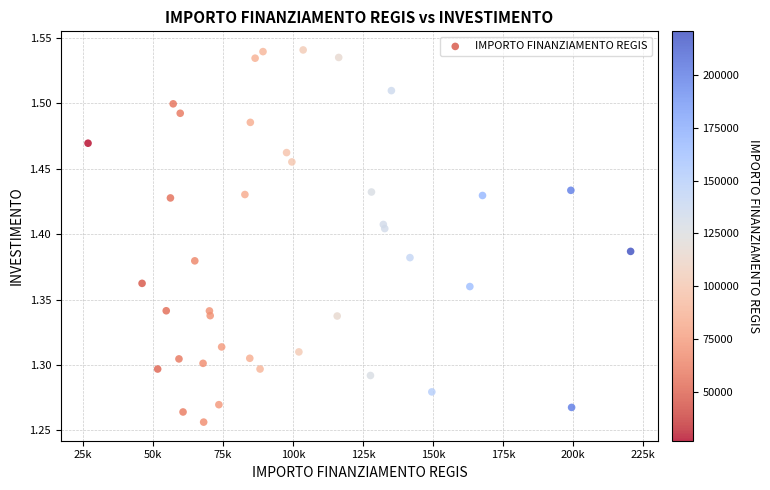

What is the range of Y values (max minus min)?

0.3